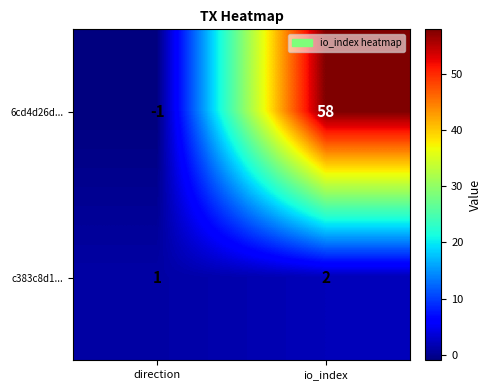

At which label is c383c8d1... closest to 1?

direction